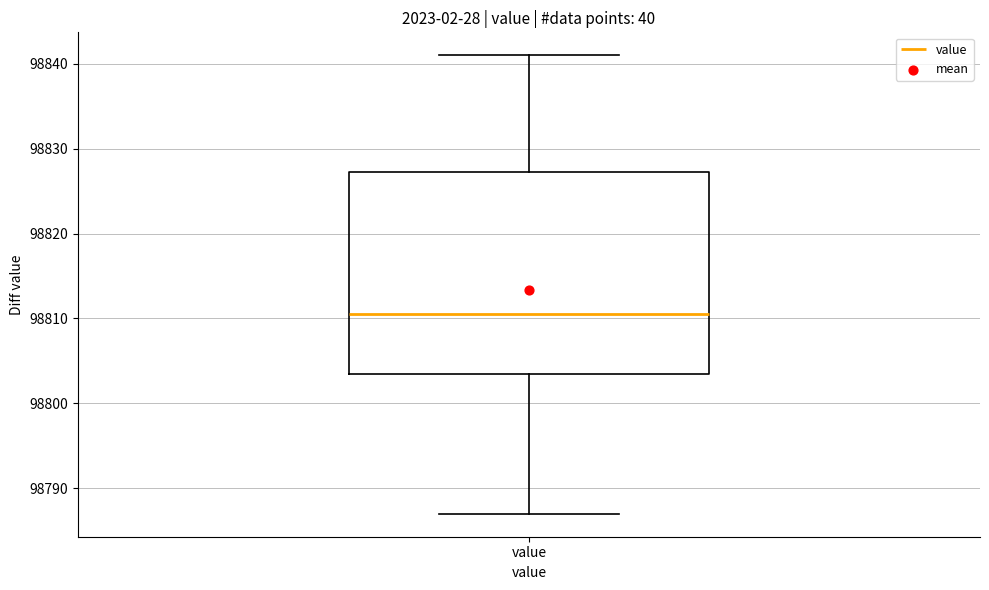

Transcribe this box plot: give where the median line is, the range the box spans, and where the two whiskers end, as read against the y-axis. The values are not printed on the chart, so give them approximately, as read against the axis.

median 98811, box 98804 to 98827, whiskers 98787 to 98841